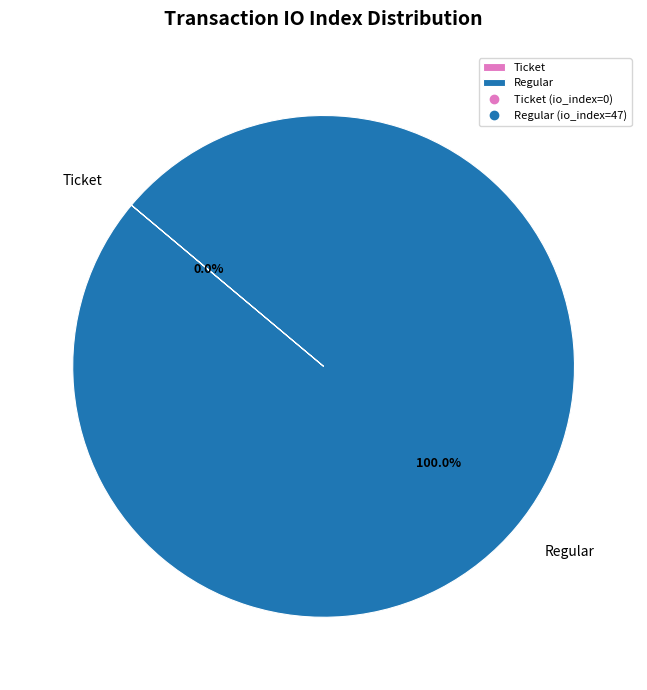

Which category accounts for the majority?

Regular